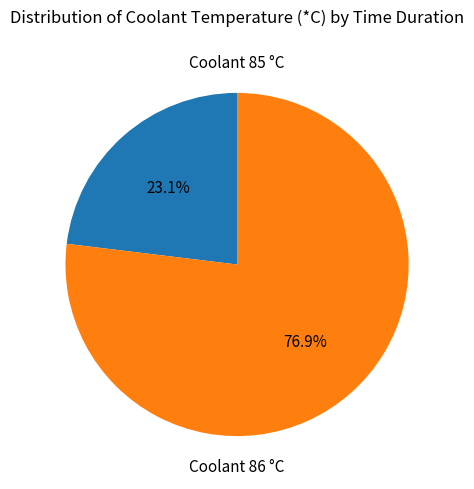

How many slices are in this pie chart?

2